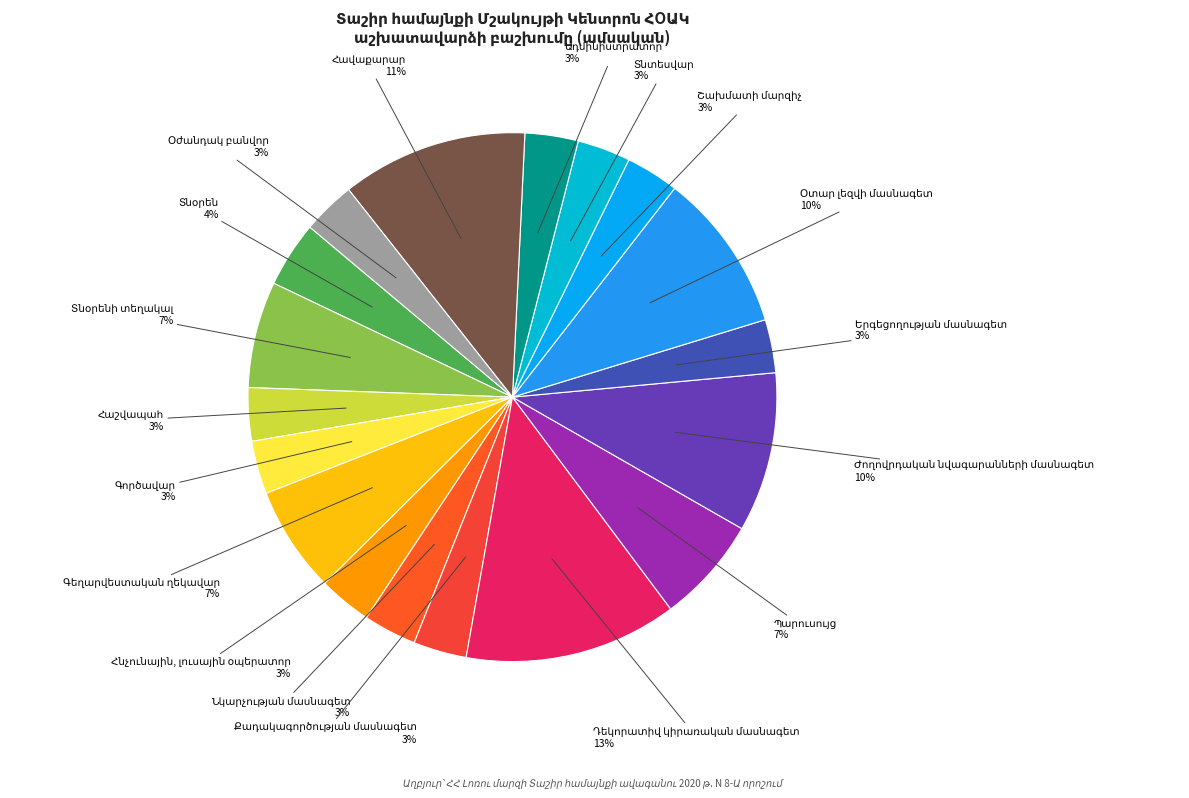

Does any single category account for the majority?

No